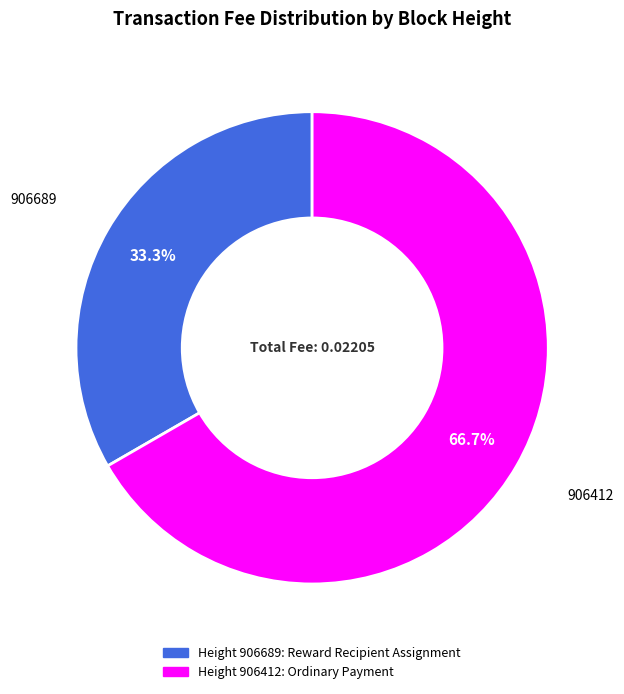

Is there any slice that represents more than half of the pie?

Yes